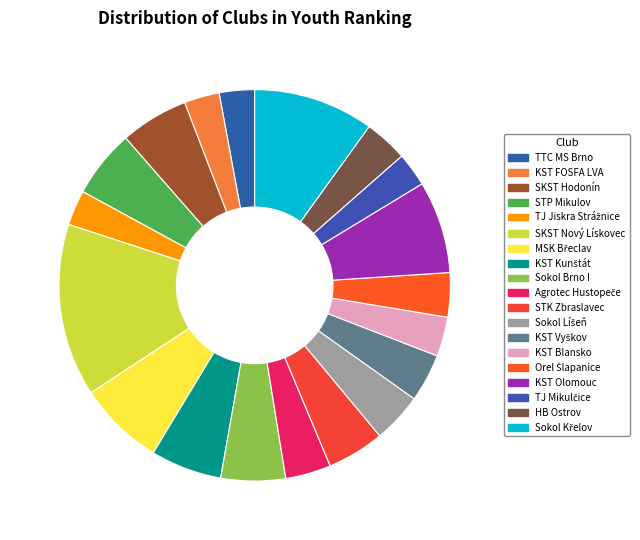

True or false: STK Zbraslavec accounts for 12% of the total.

False